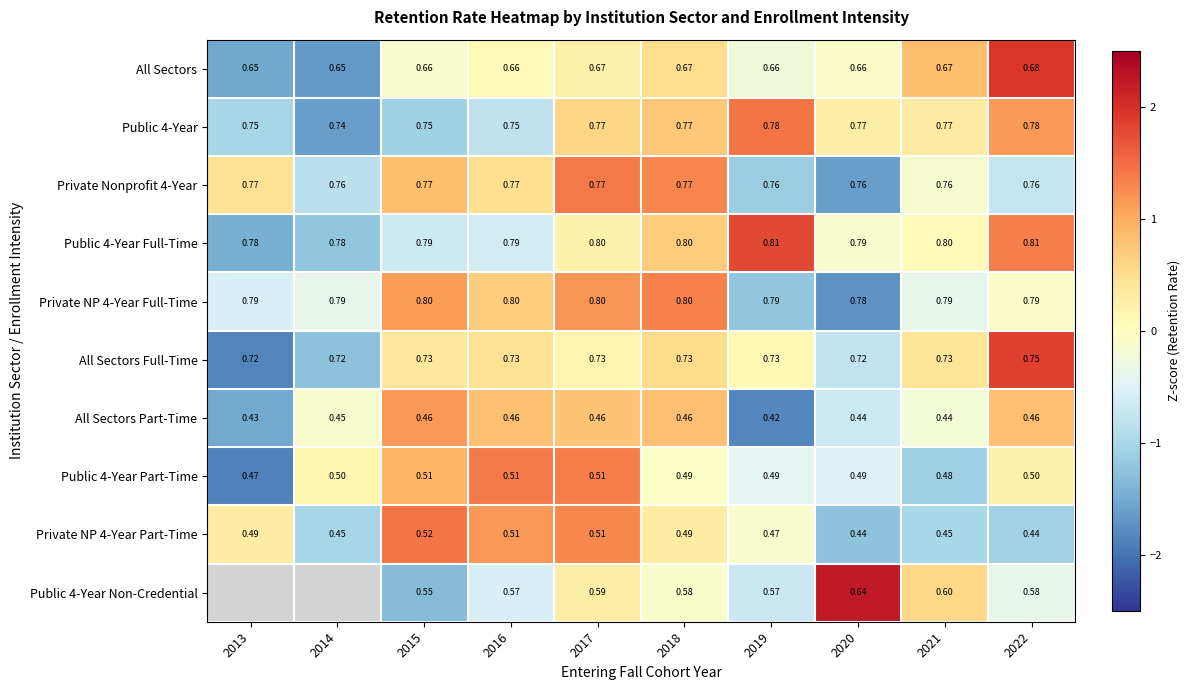

Is the value of Public 4-Year Full-Time at 2021 greater than the value of All Sectors Full-Time at 2013?

Yes